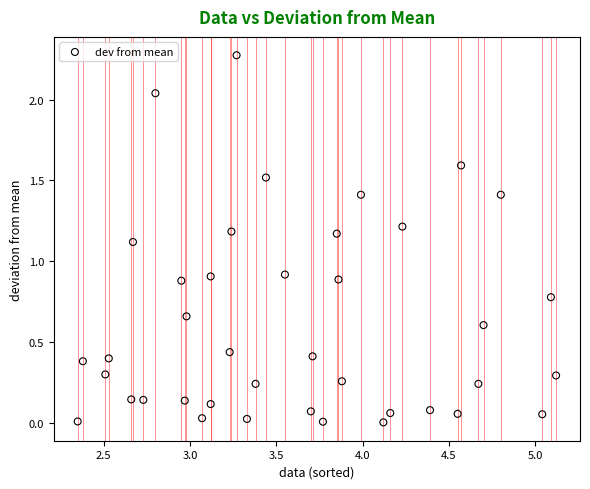

What is the range of X values (max minus min)?

2.8